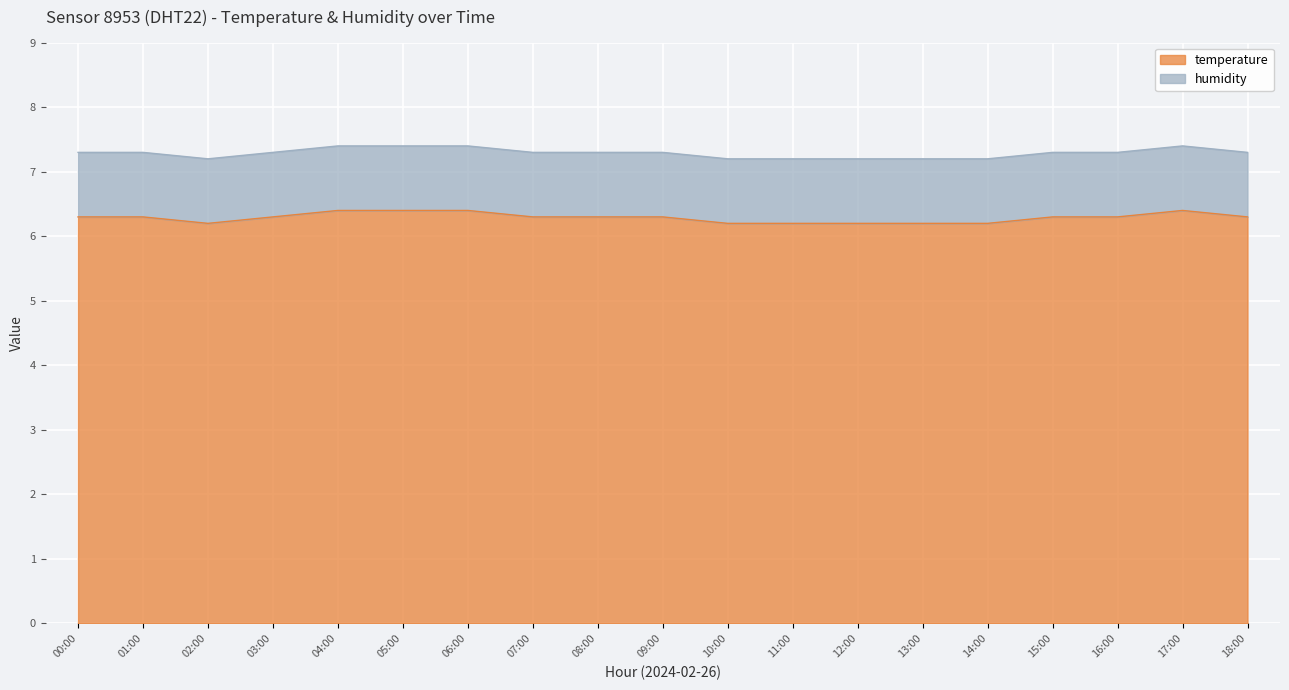

What is the approximate value at 16:00?

6.3